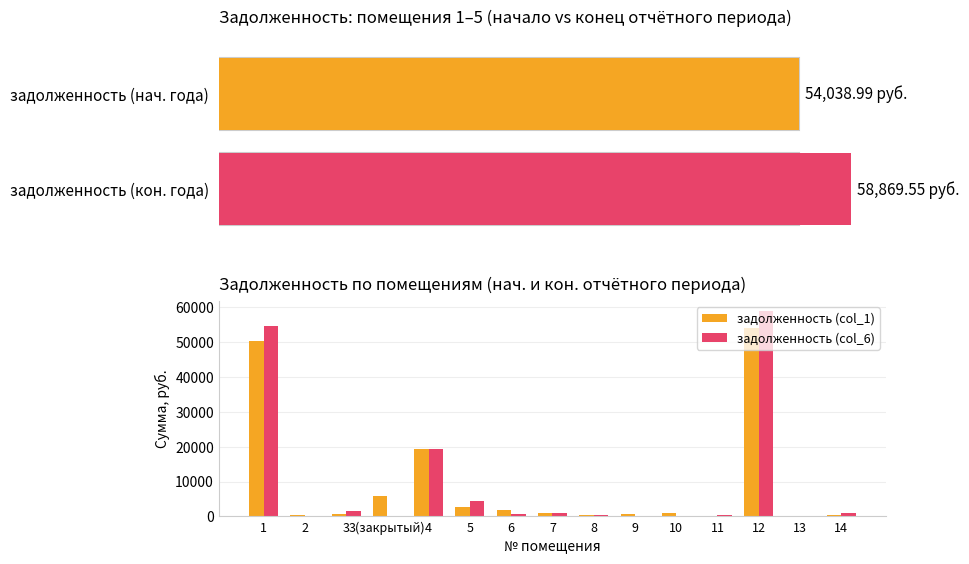

The задолженность (col_1) series shows 825.2 at 10. True or false?

True